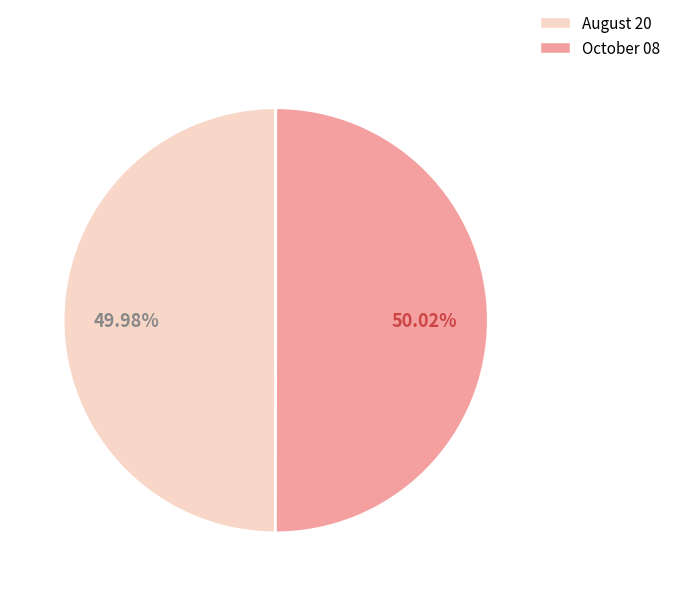

To the nearest percent, what portion does October 08 represent?

50%